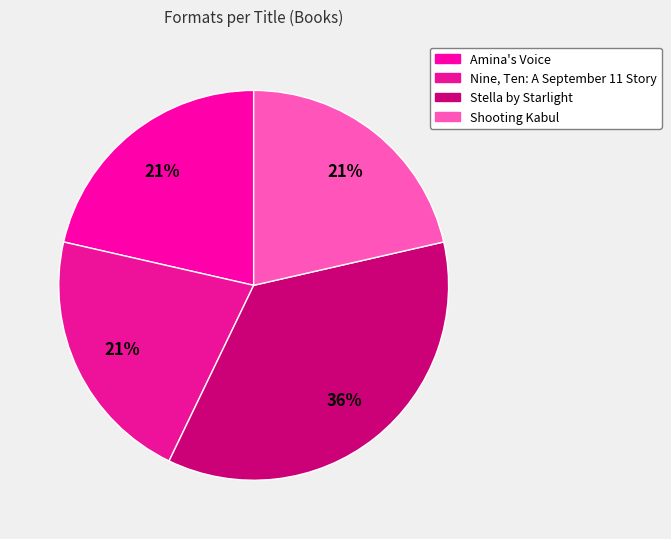

How many segments does this pie chart have?

4